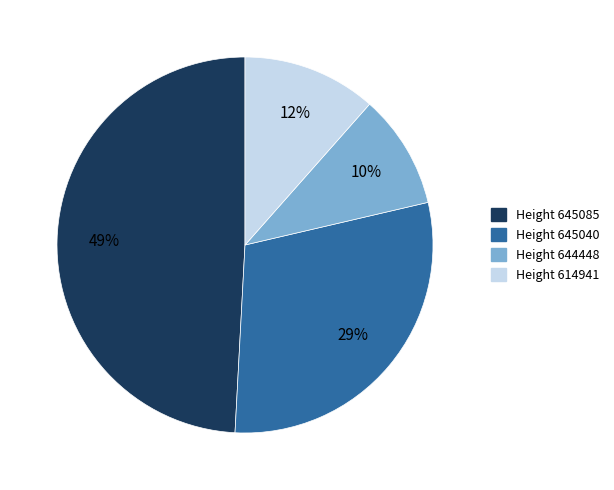

Does Height 644448 account for over 50% of the chart?

No